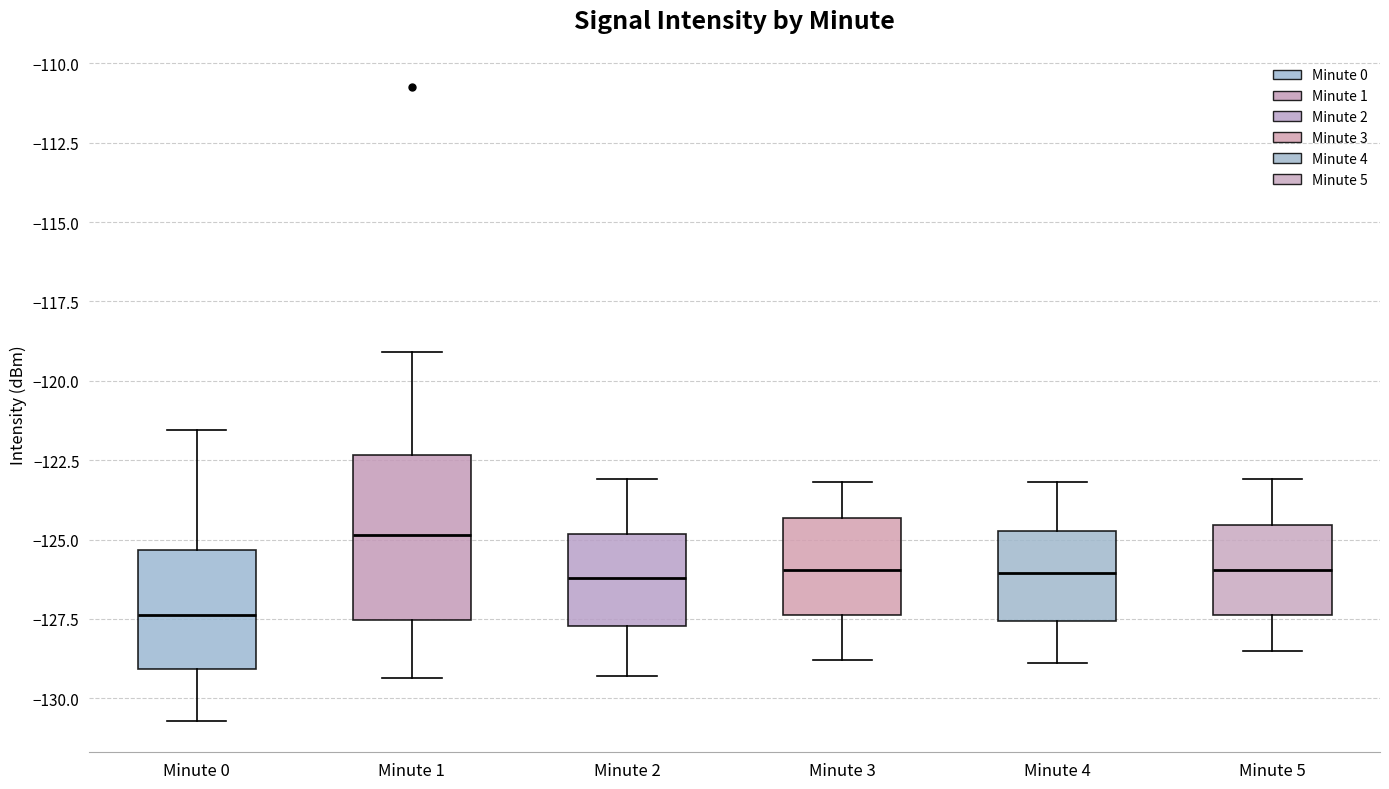

Reading left to right, read every box against the y-axis: the position of its median line, the range the box covers, and the ends of its whiskers. The values are not printed on the chart, so give them approximately, as read against the axis.

Minute 0: median -127.5, box -129.0 to -125.5, whiskers -130.5 to -121.5
Minute 1: median -125.0, box -127.5 to -122.5, whiskers -129.5 to -119.0
Minute 2: median -126.0, box -127.5 to -125.0, whiskers -129.5 to -123.0
Minute 3: median -126.0, box -127.5 to -124.5, whiskers -129.0 to -123.0
Minute 4: median -126.0, box -127.5 to -124.5, whiskers -129.0 to -123.0
Minute 5: median -126.0, box -127.5 to -124.5, whiskers -128.5 to -123.0